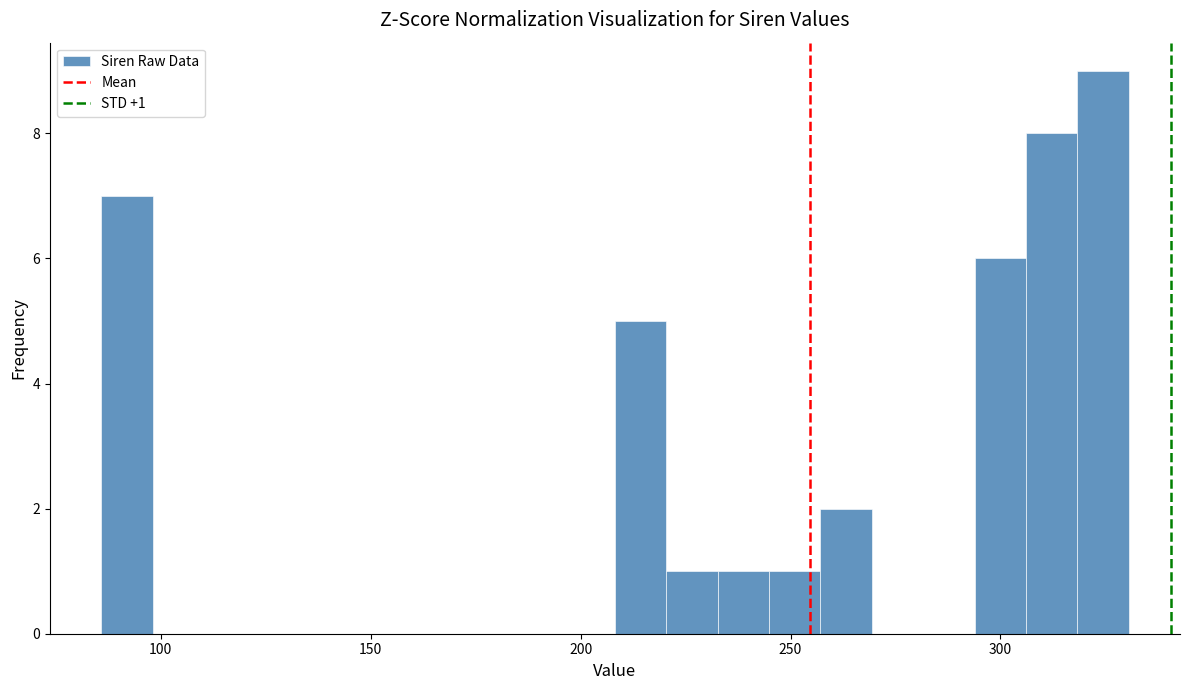

Around what value on the x-axis is the tallest bar? Give the approximate position of its centre, as read against the axis.

325